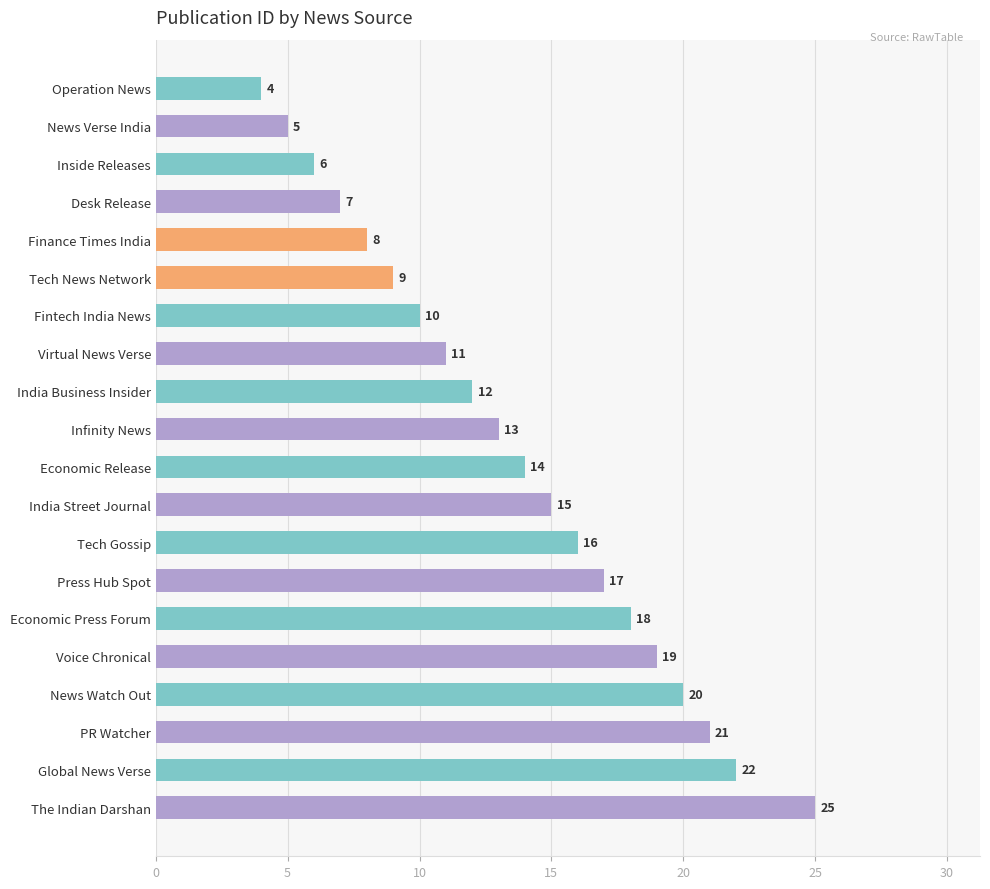

Which has a higher value, India Business Insider or News Watch Out?

News Watch Out